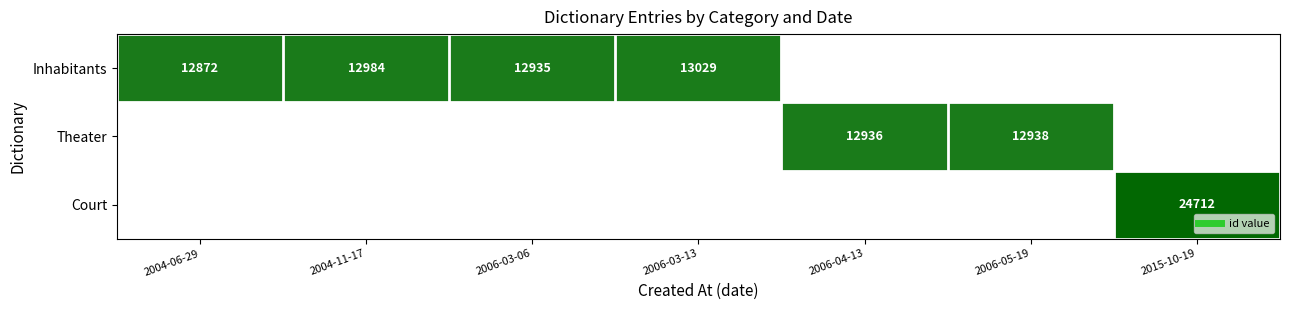

Which series has the widest spread of values?

Inhabitants